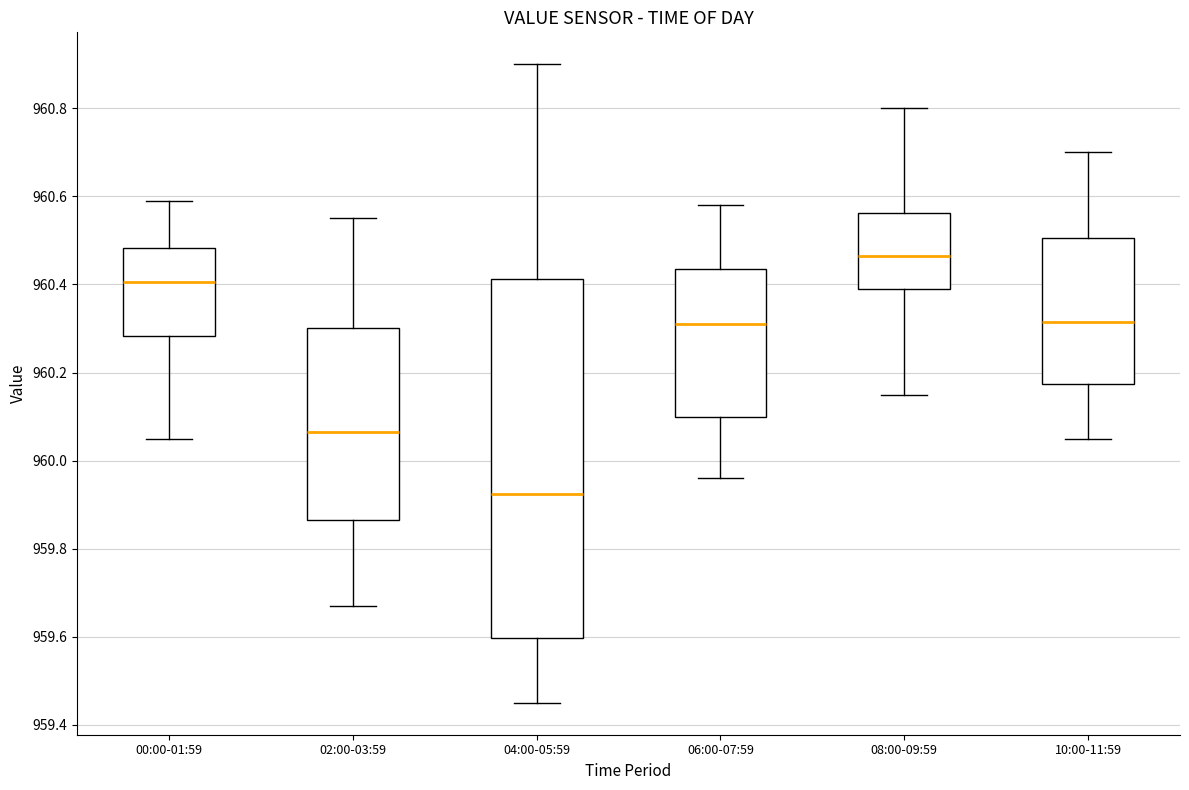

Which box's median line is the lowest?

04:00-05:59